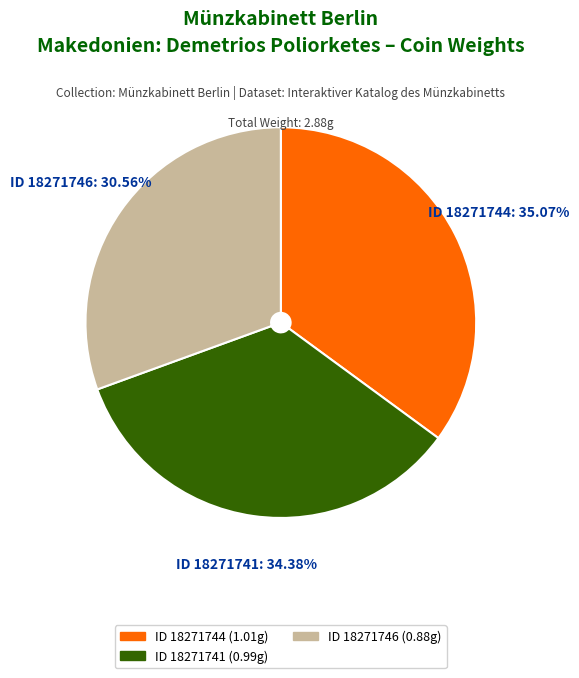

To the nearest percent, what is the difference between the largest and smallest slice percentages?

5%